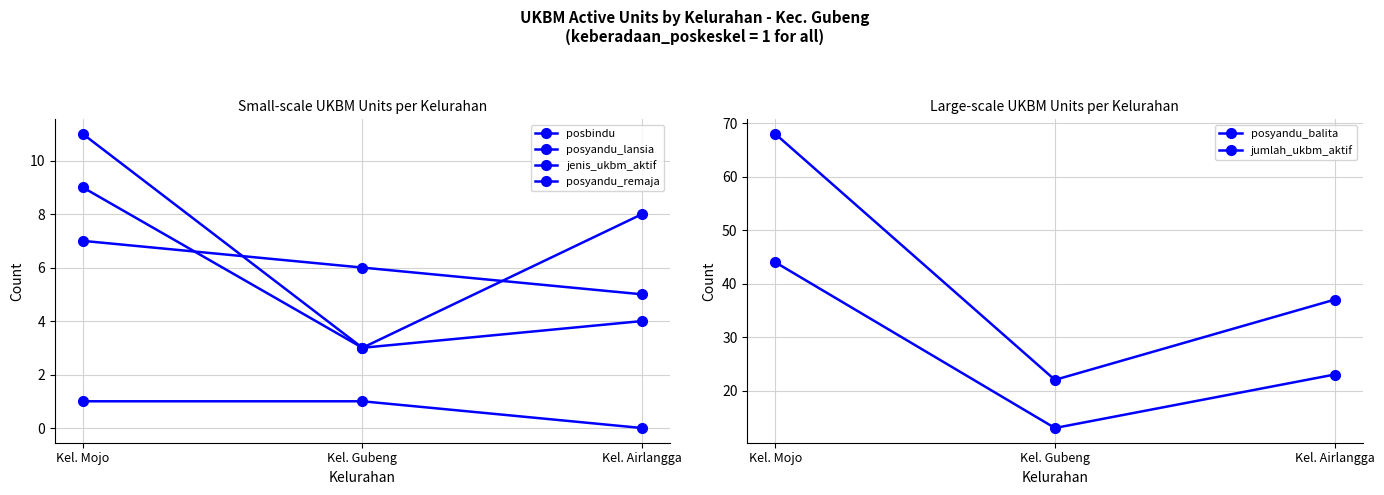

How many lines are shown in the chart?

6